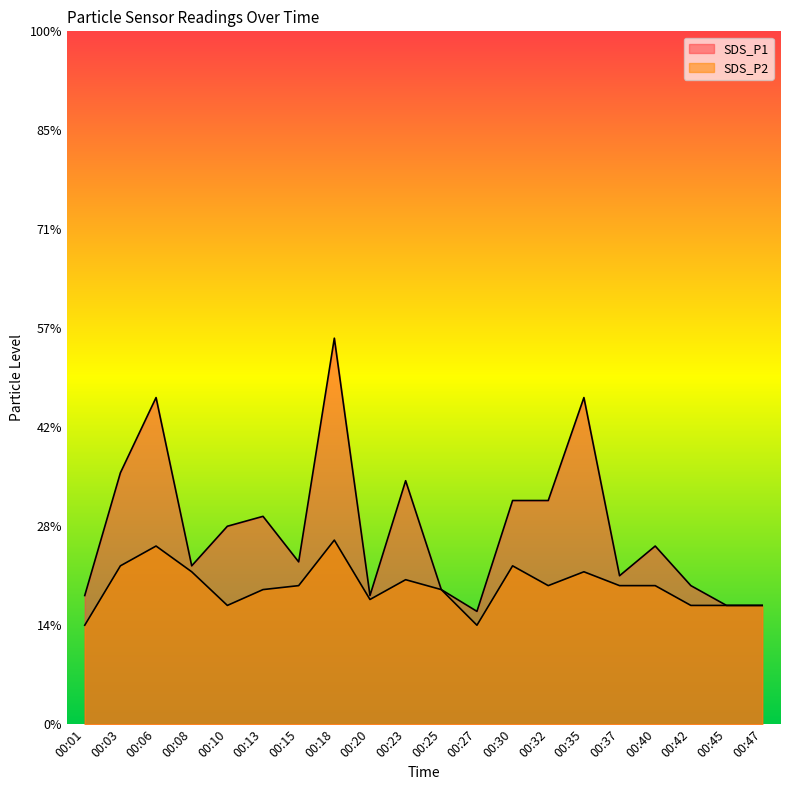

Reading left to right, what are all the values shown in this chart?

SDS_P1: 00:01=0.7	00:03=1.3	00:06=1.6	00:08=0.8	00:10=1.0	00:13=1.1	00:15=0.8	00:18=1.9	00:20=0.7	00:23=1.2	00:25=0.7	00:27=0.6	00:30=1.1	00:32=1.1	00:35=1.6	00:37=0.8	00:40=0.9	00:42=0.7	00:45=0.6	00:47=0.6
SDS_P2: 00:01=0.5	00:03=0.8	00:06=0.9	00:08=0.8	00:10=0.6	00:13=0.7	00:15=0.7	00:18=0.9	00:20=0.6	00:23=0.7	00:25=0.7	00:27=0.5	00:30=0.8	00:32=0.7	00:35=0.8	00:37=0.7	00:40=0.7	00:42=0.6	00:45=0.6	00:47=0.6